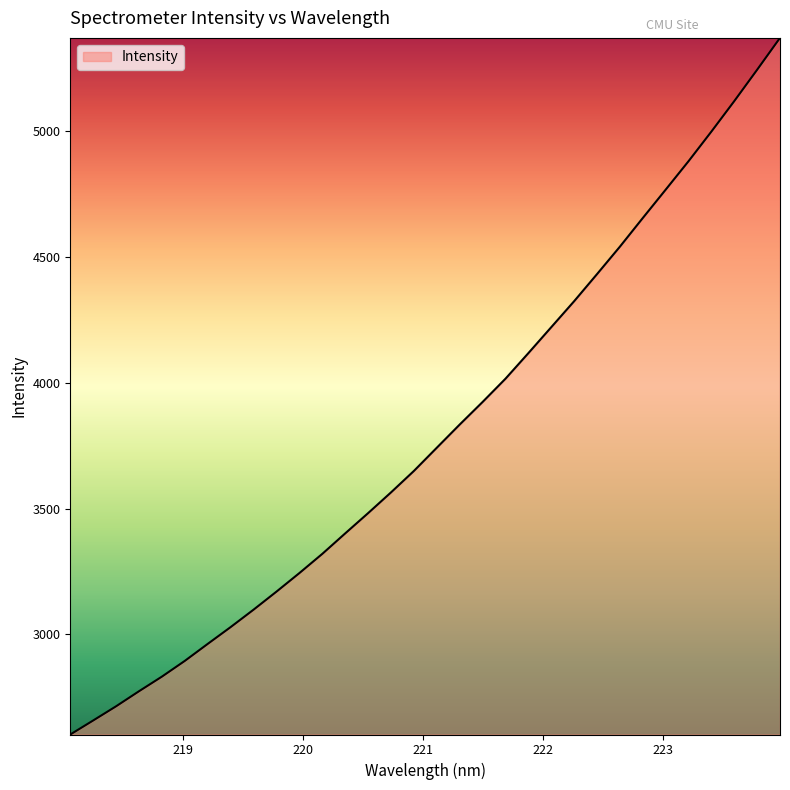

Count the number of data series in this chart.

1